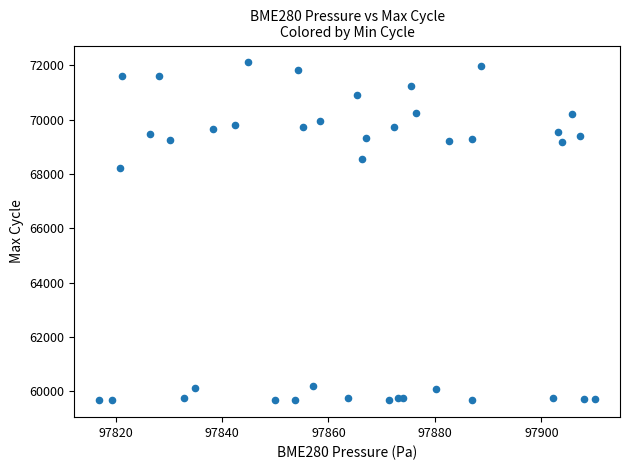

What is the range of Y values (max minus min)?

12427